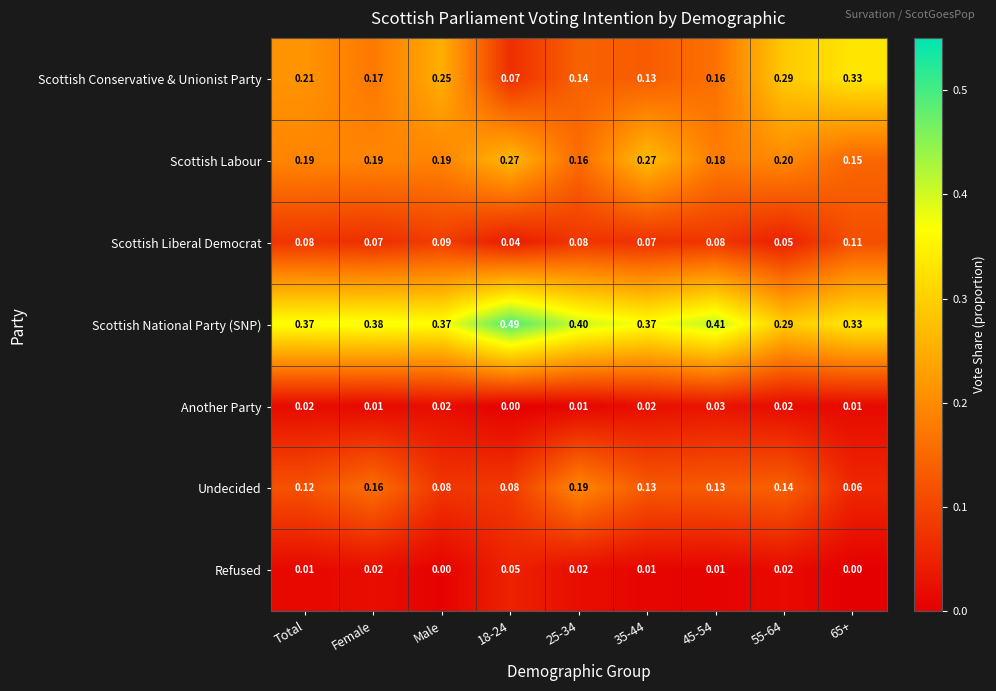

Between Total and 65+, which series saw the biggest shift?

Scottish Conservative & Unionist Party